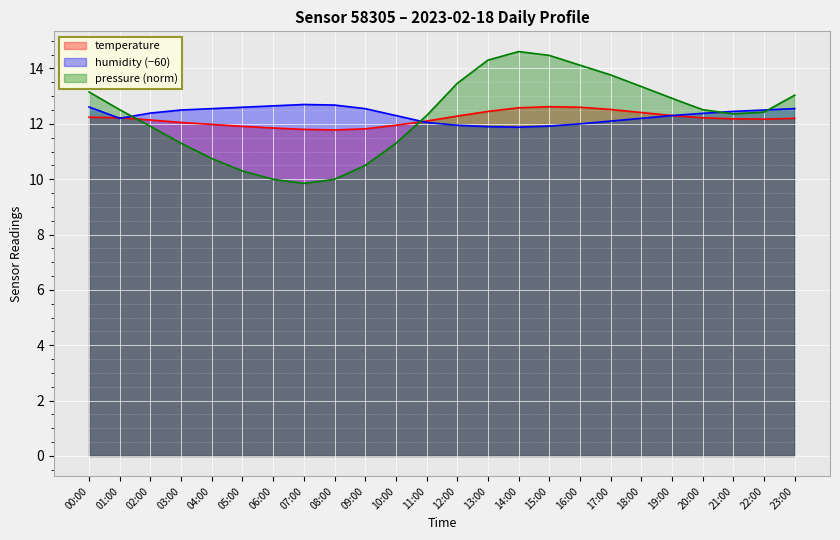

At how many categories does at least one series exceed 12?

24